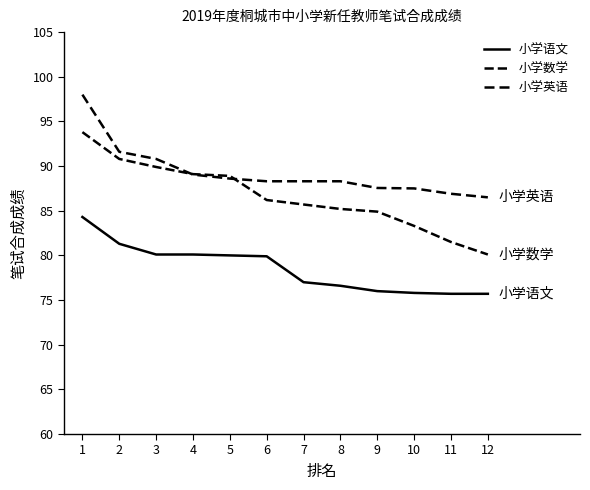

At which label does 小学英语 first exceed 88?

1